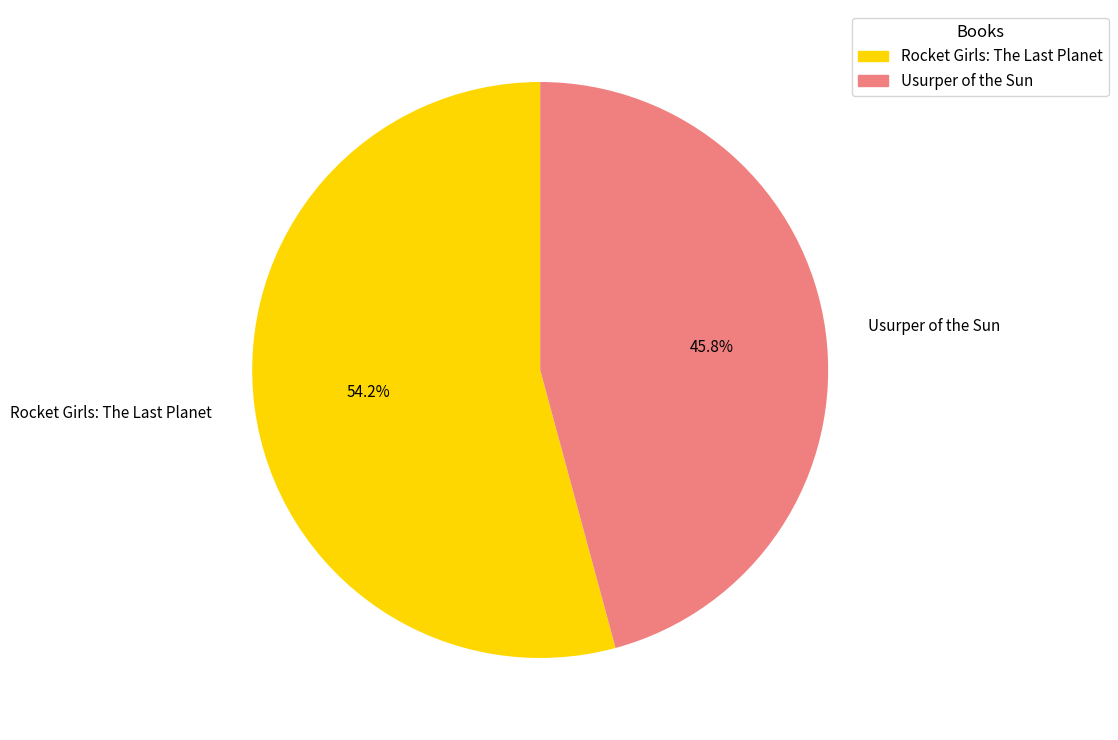

What is the largest slice in the pie chart?

Rocket Girls: The Last Planet